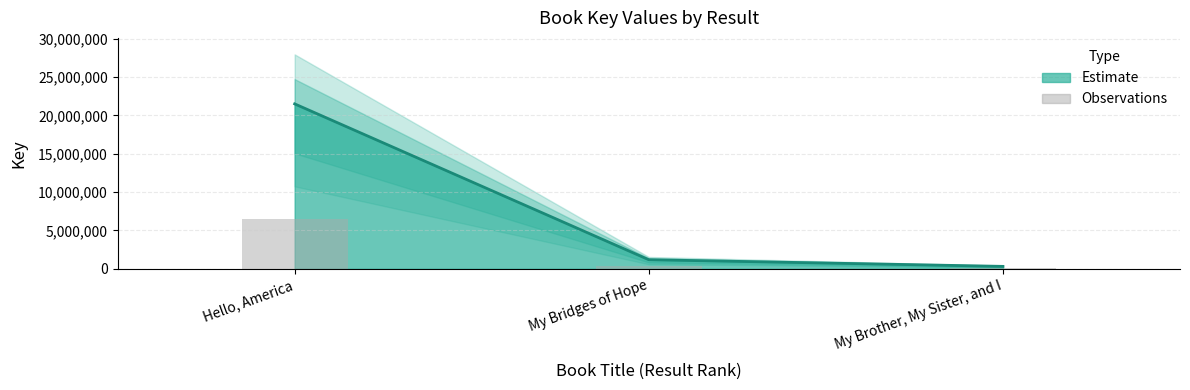

Which category has the lowest value across all series?

My Brother, My Sister, and I